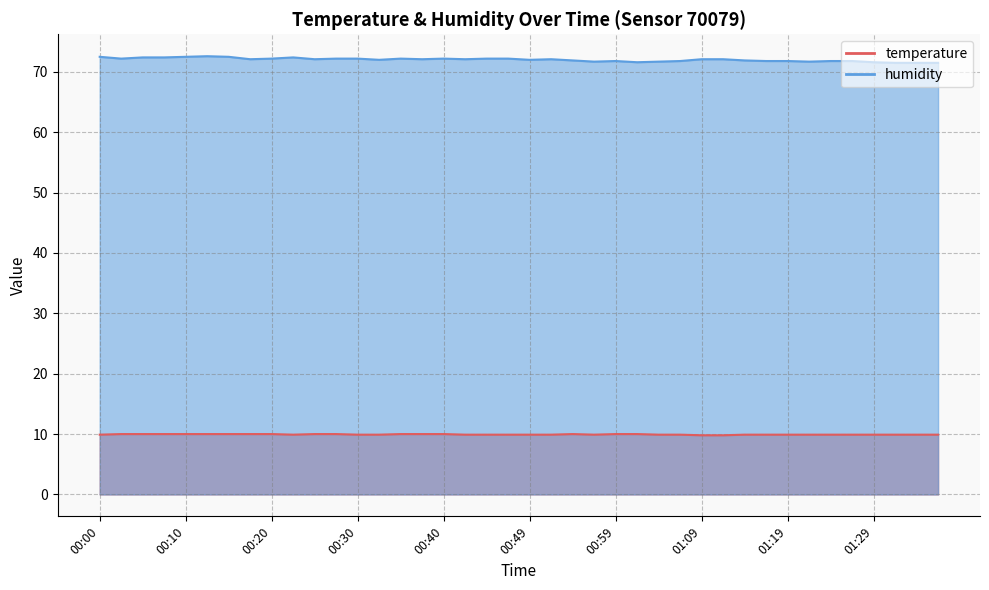

How many data points in humidity are less than 72?

16